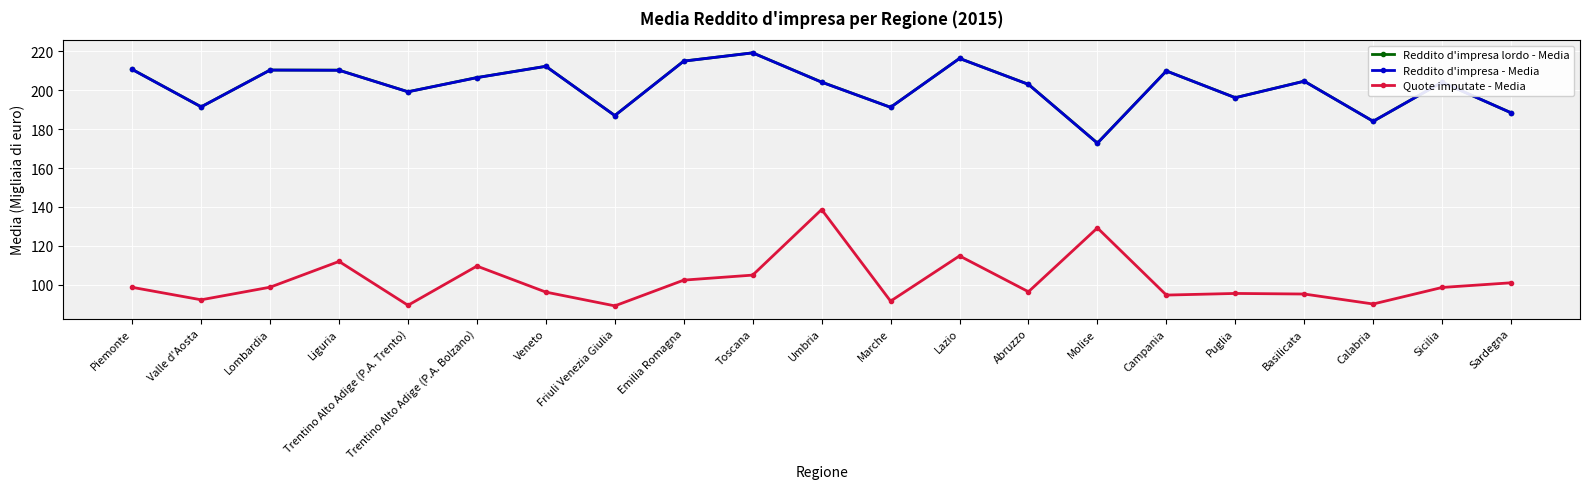

Is the value of Quote imputate - Media at Puglia greater than the value of Reddito d'impresa - Media at Sardegna?

No